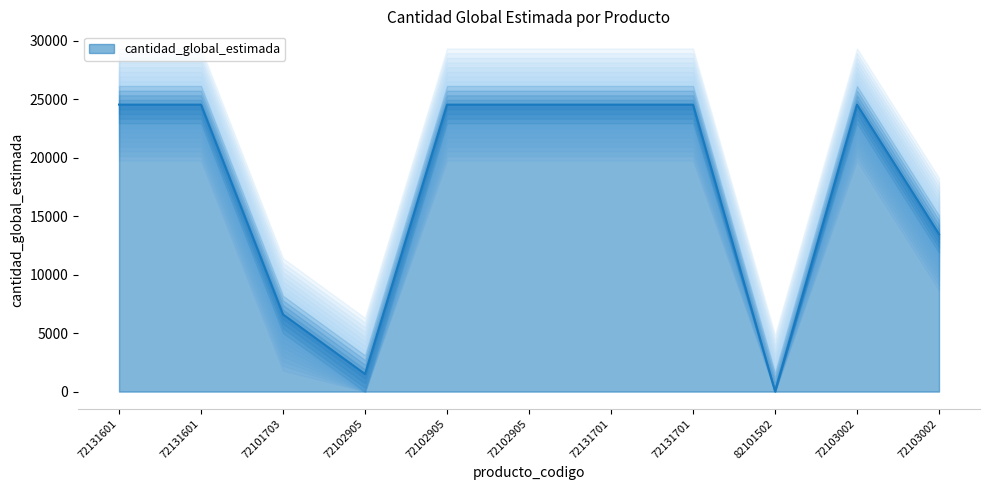

What is the maximum value shown in the chart?

24542